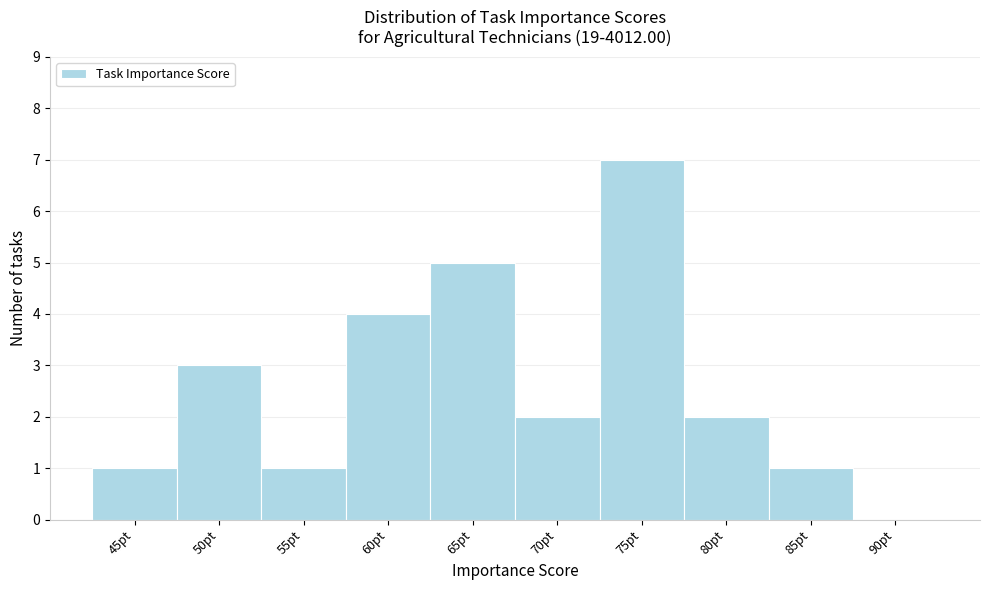

Reading left to right, what are all the values shown in this chart?

45pt=1	50pt=3	55pt=1	60pt=4	65pt=5	70pt=2	75pt=7	80pt=2	85pt=1	90pt=0